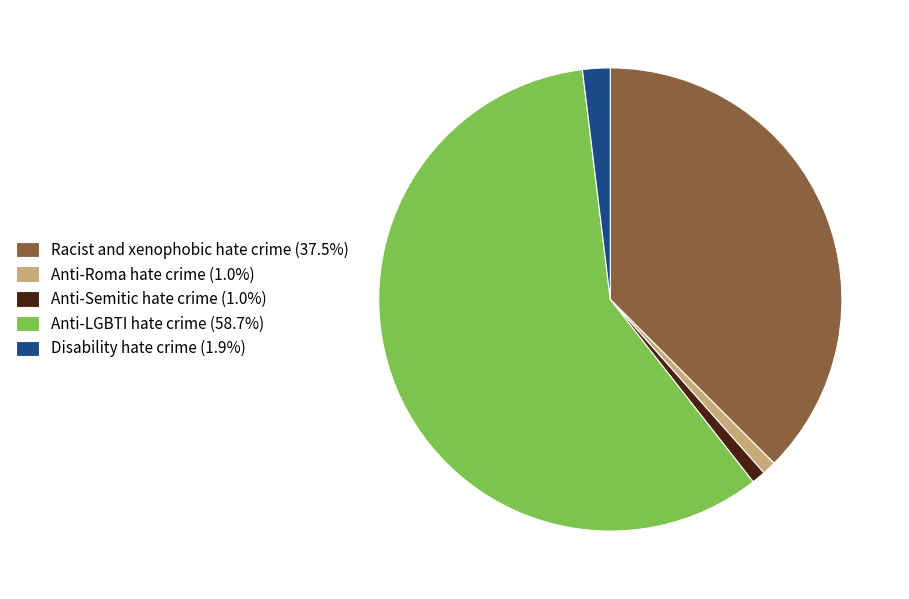

Is the sum of Racist and xenophobic hate crime (37.5%) and Disability hate crime (1.9%) greater than half?

No